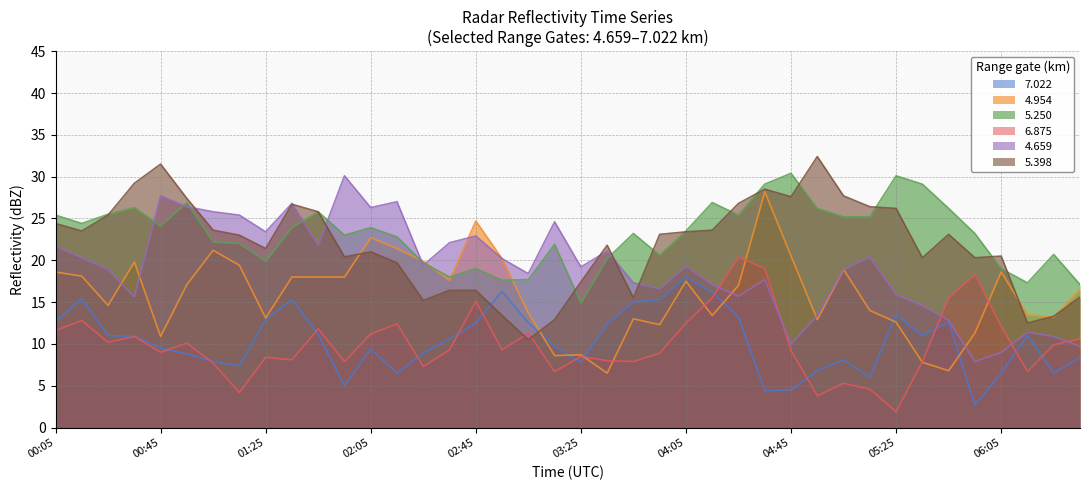

What is the difference between the 5.250 values at 2006/11/08 00:35 and 2006/11/08 04:25?

0.9